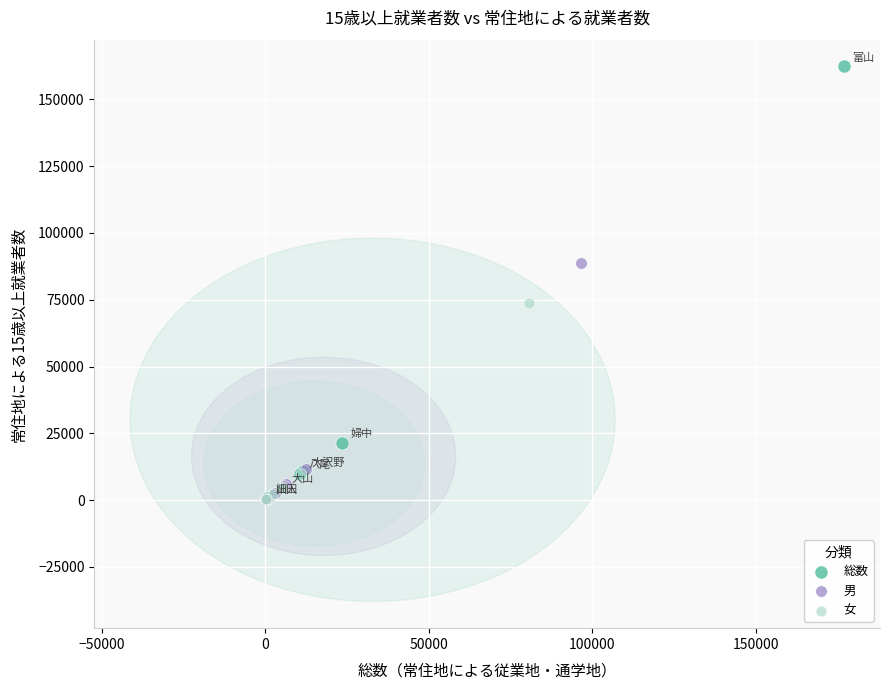

Which series reaches the maximum Y coordinate?

総数